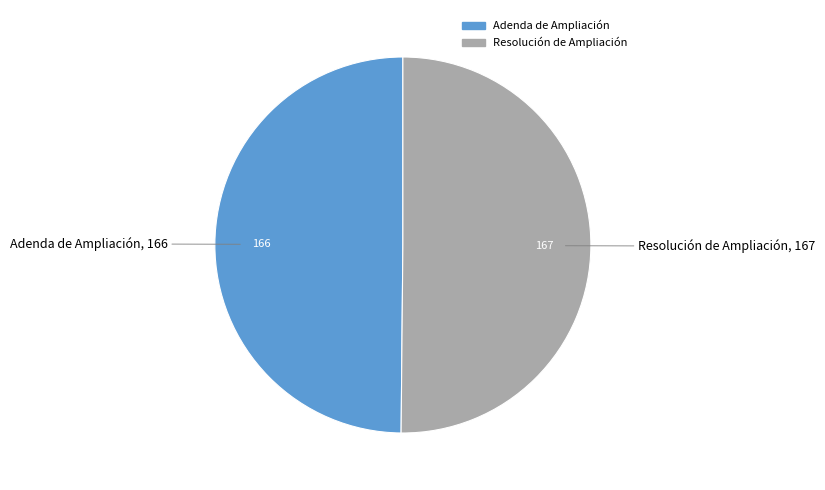

Do Resolución de Ampliación and Adenda de Ampliación together represent more than half of the pie?

Yes